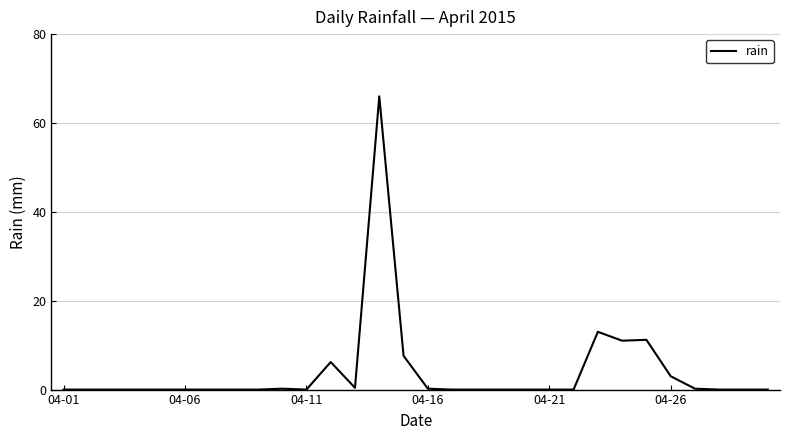

Does the chart display data point markers on the line(s)?

No